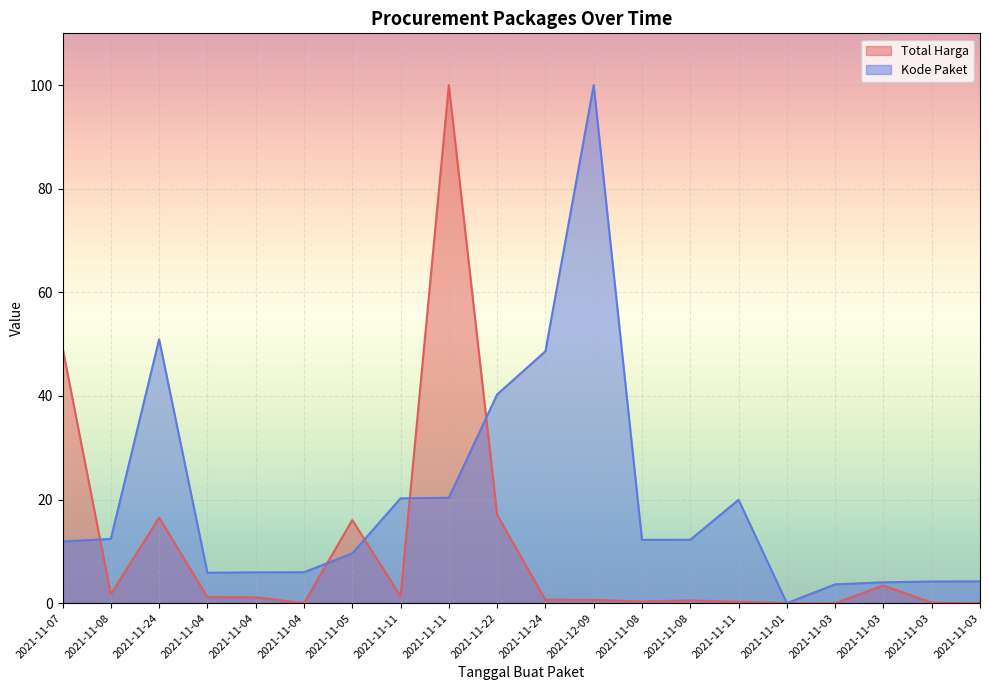

At how many categories does at least one series exceed 34?

6